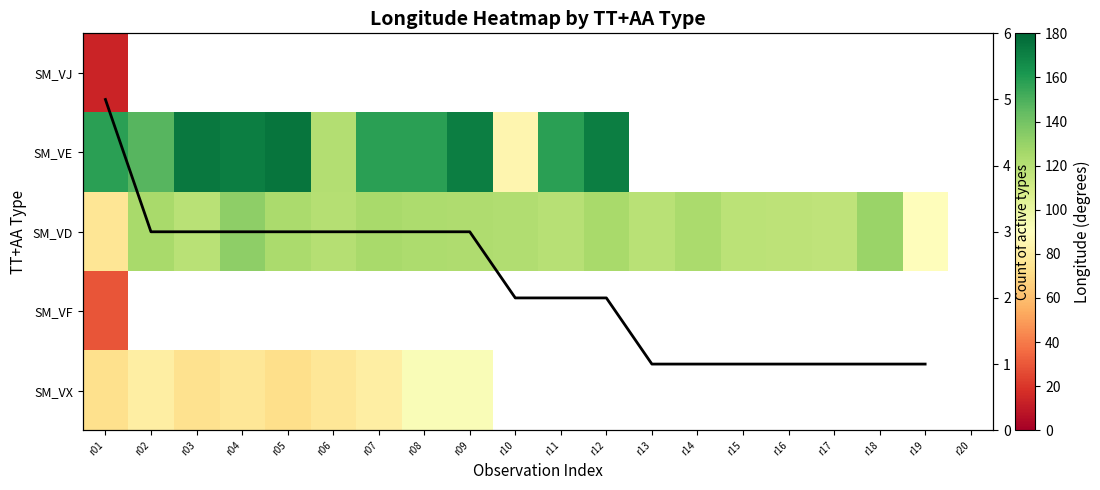

What is the difference between the highest and lowest values at r02?

147.1